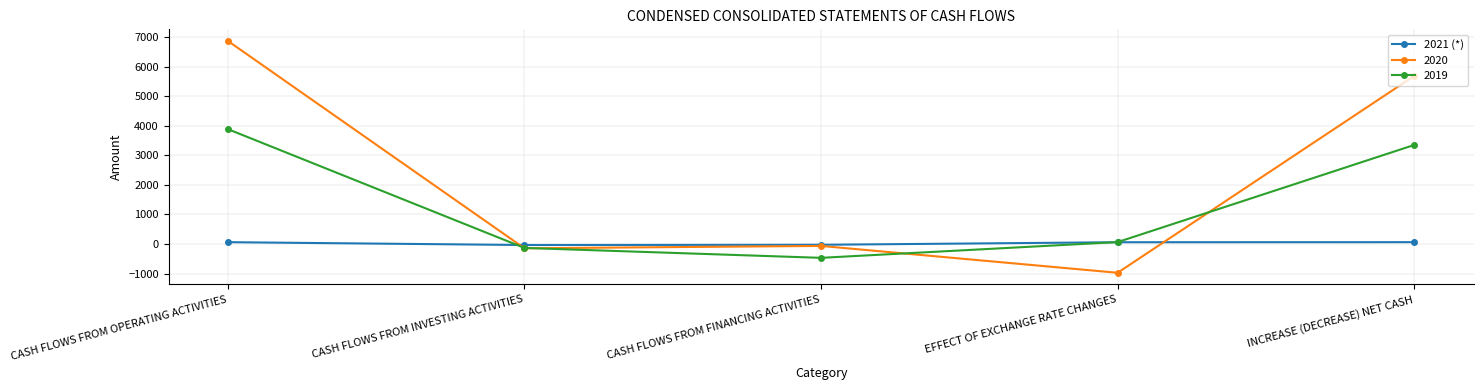

At which category does 2019 reach its first local valley?

CASH FLOWS FROM FINANCING ACTIVITIES